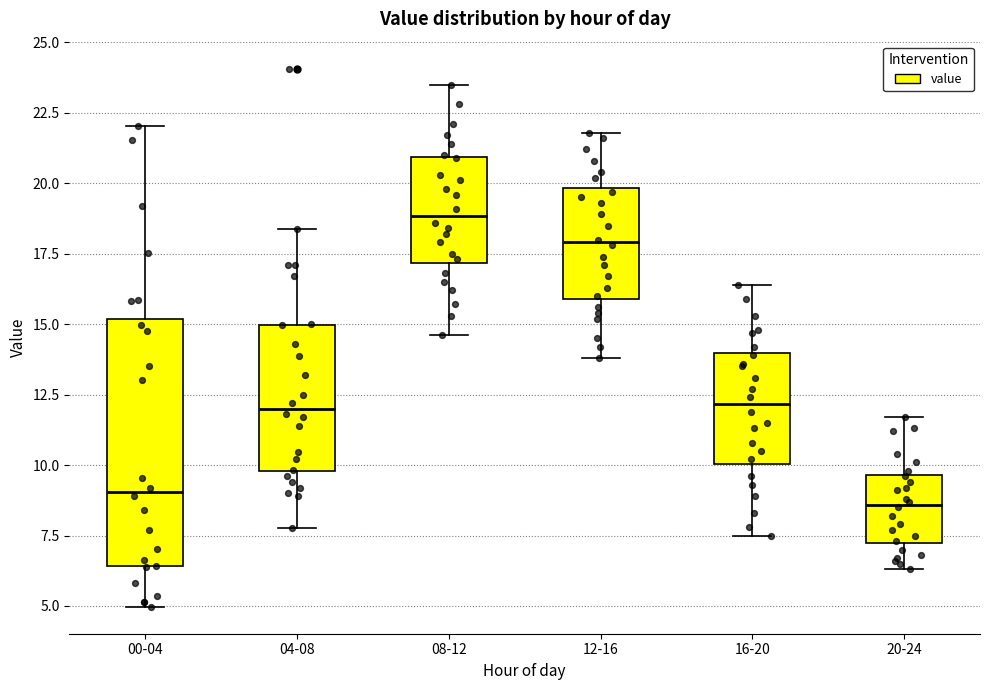

Where is the upper edge of the box for 20-24 on the y-axis? The values are not printed on the chart, so give them approximately, as read against the axis.

9.5